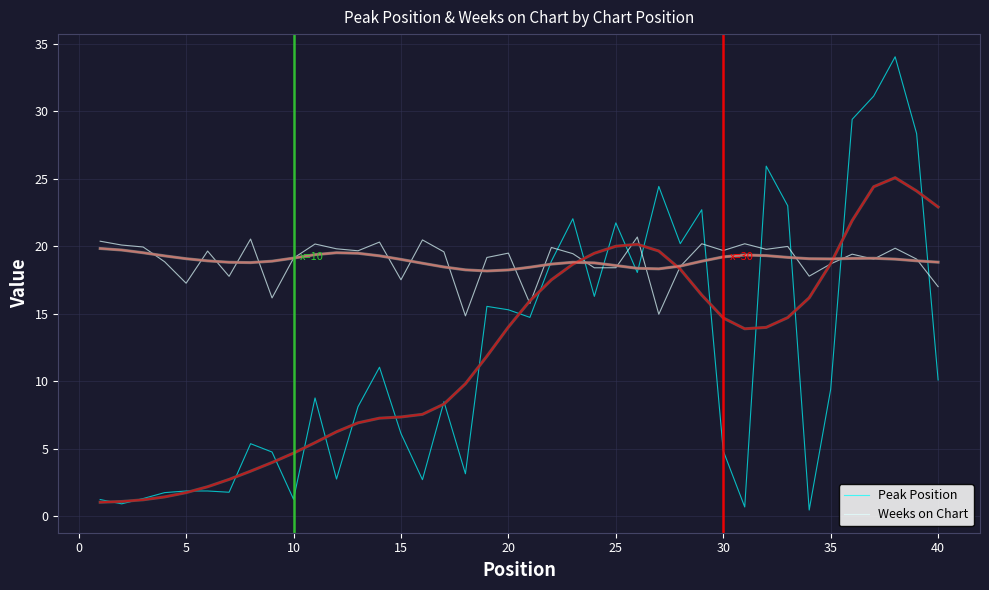

What is the minimum value for Weeks on Chart?

14.8